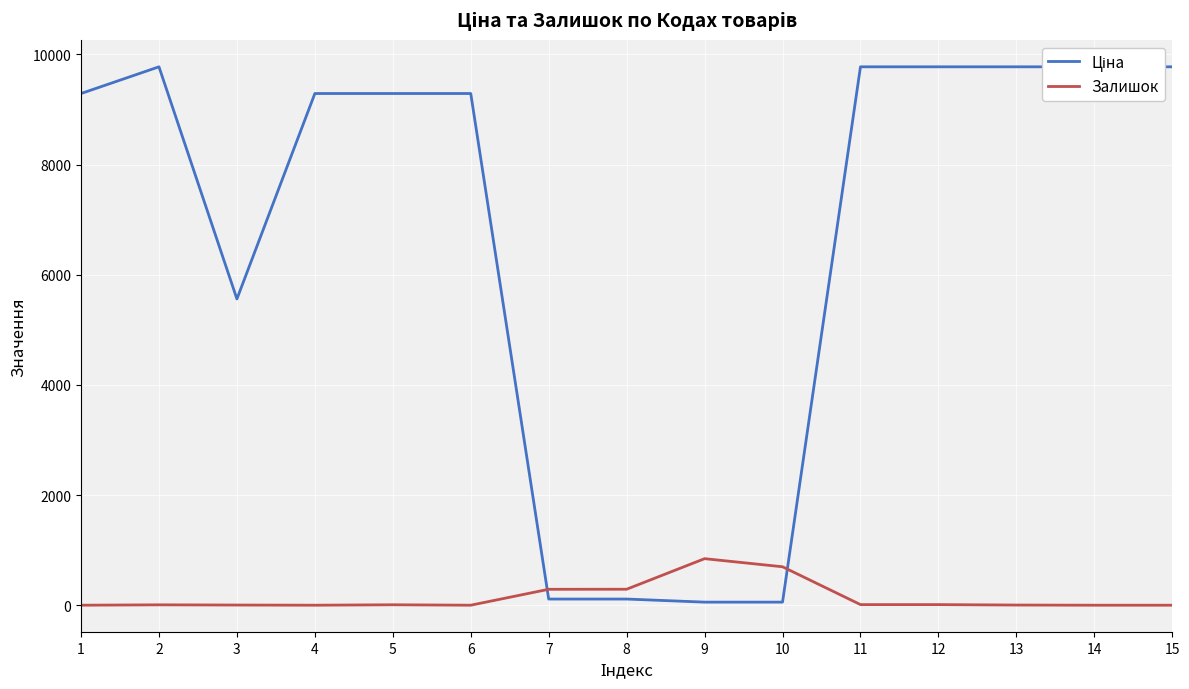

What is the value of the Ціна point at the 15th from the left?

9775.5